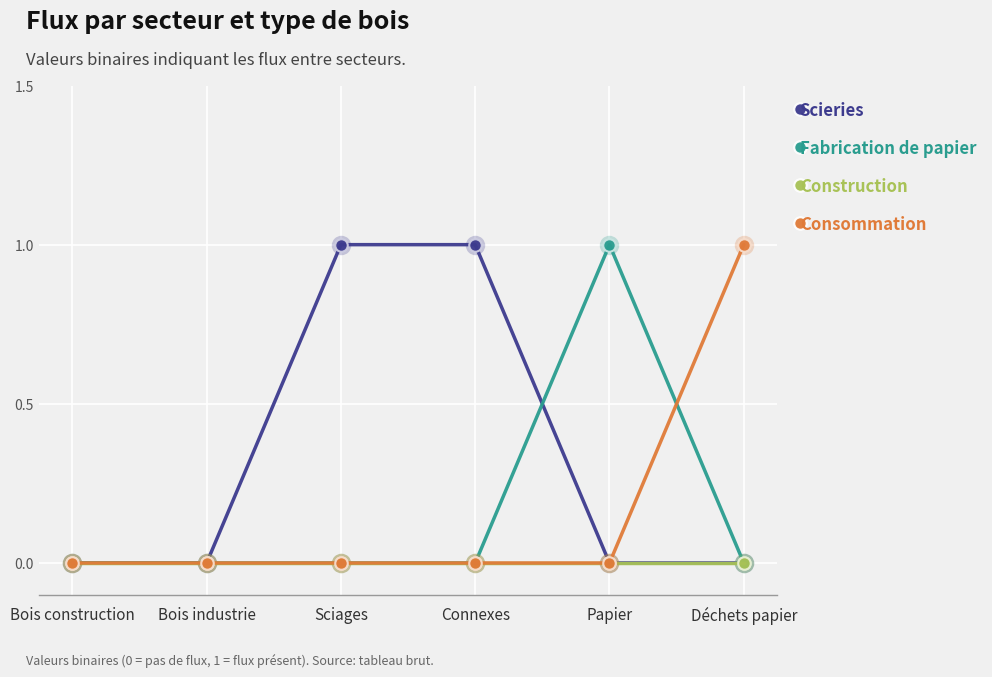

How many lines are shown in the chart?

4